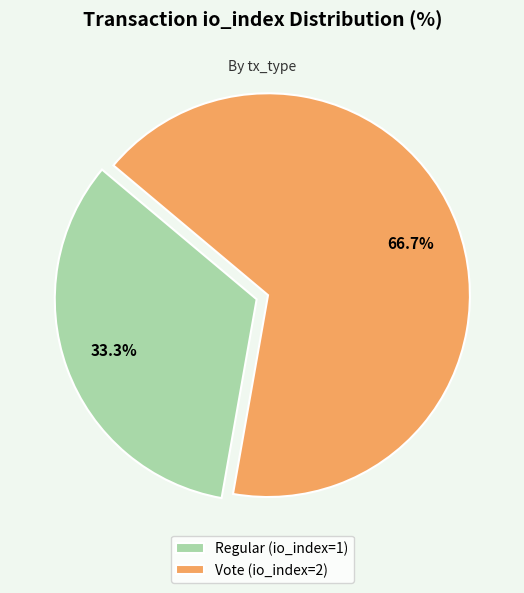

Which slice is the largest?

Vote (io_index=2)